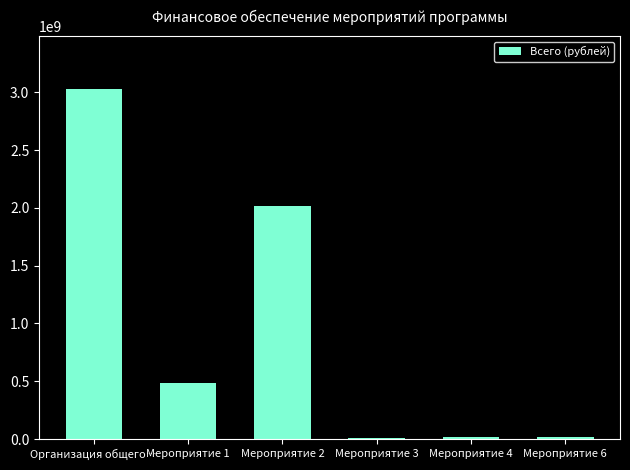

Is it true that the value at Организация общего… is 3030864809.8?

True